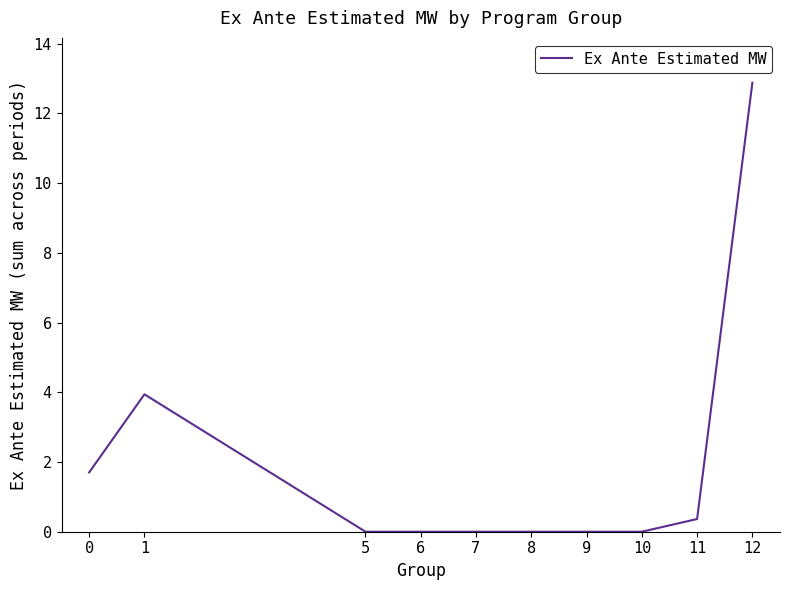

What is the difference between the maximum and minimum values?

12.9